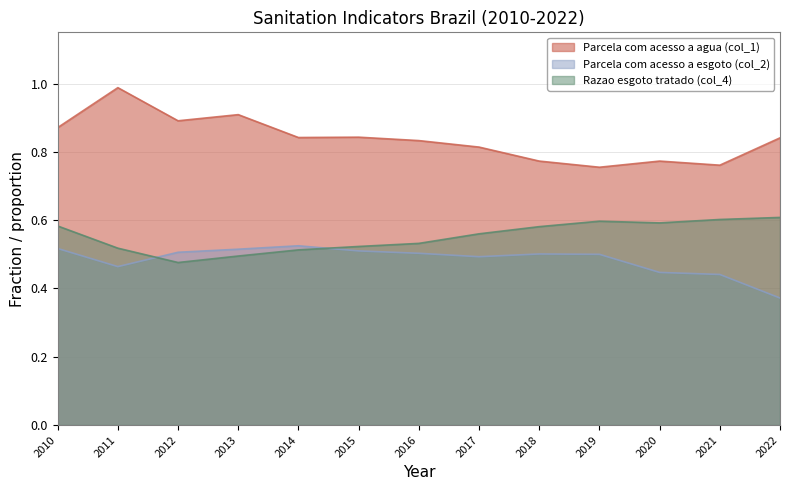

What is the difference between the highest and lowest values at 2018?

0.3